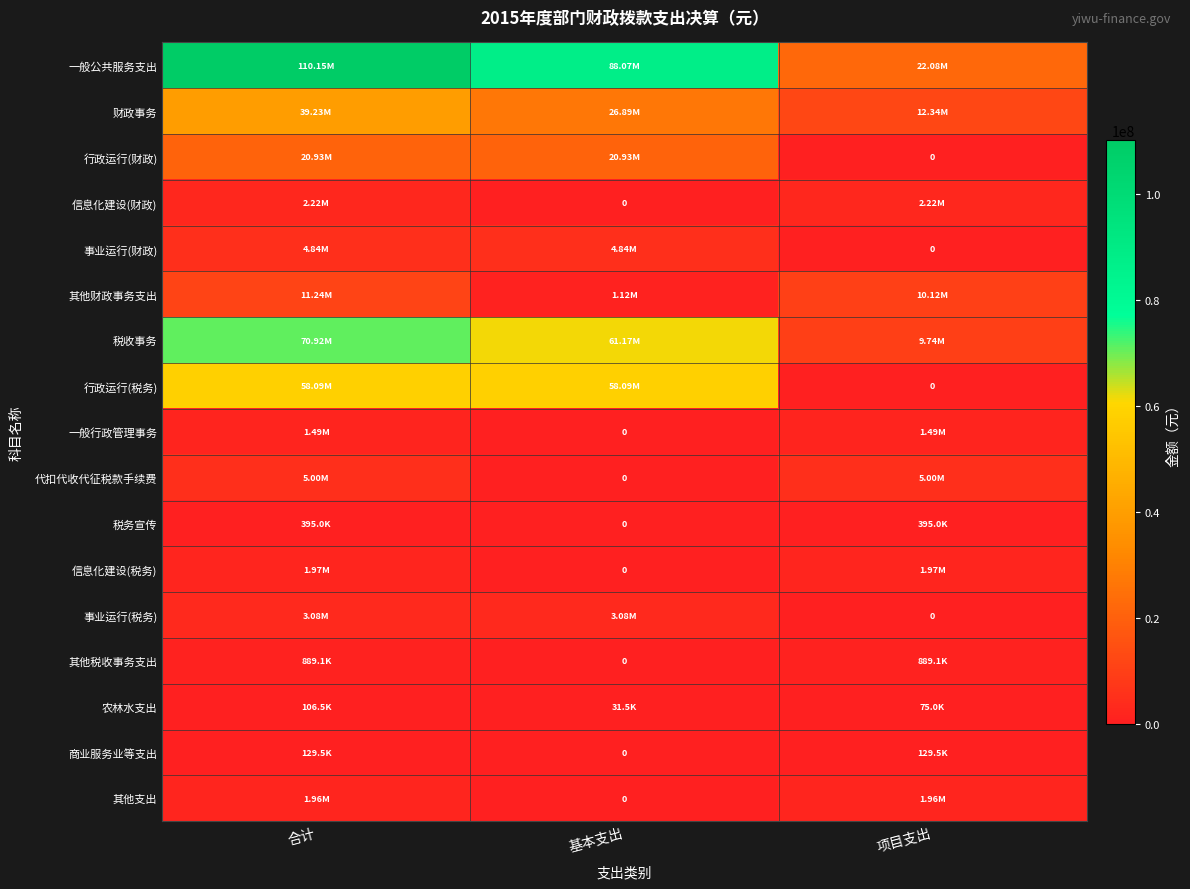

True or false: 其他支出 has a value of 3177531.2 at 项目支出.

False